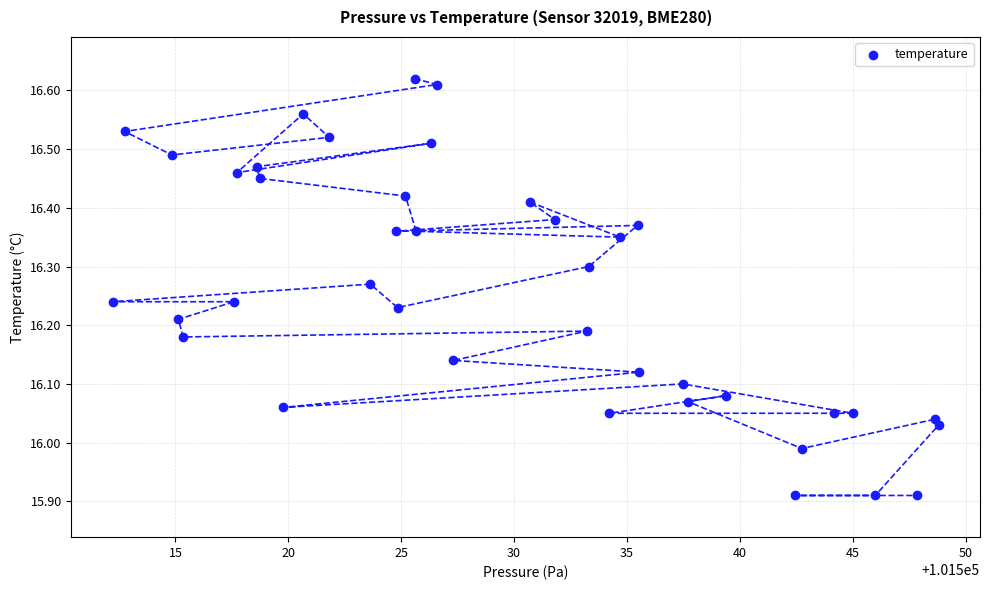

What is the range of Y values (max minus min)?

0.7